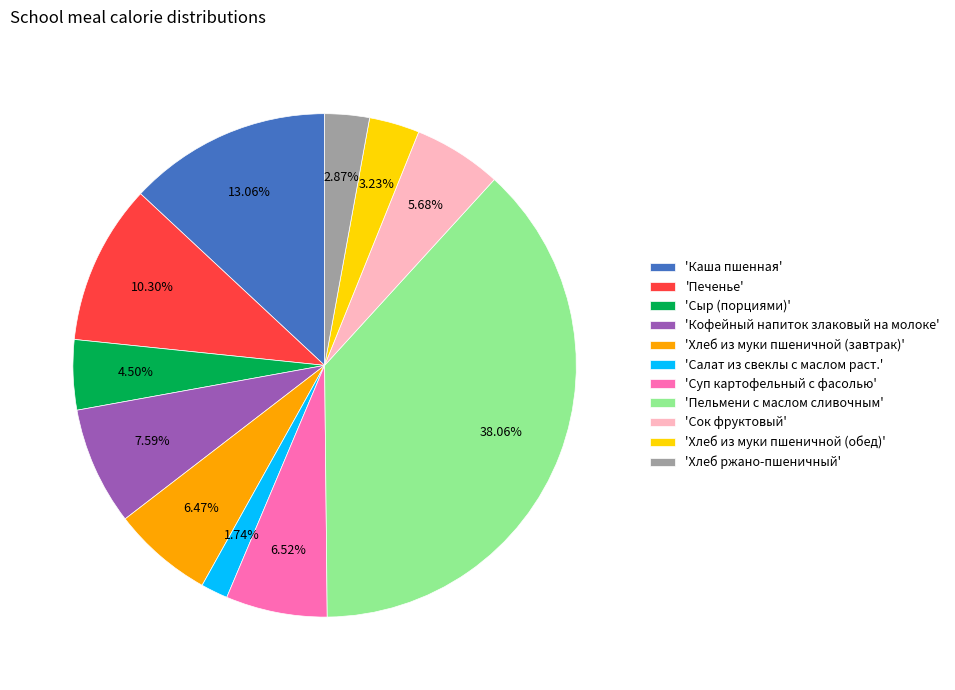

Does any single category account for the majority?

No